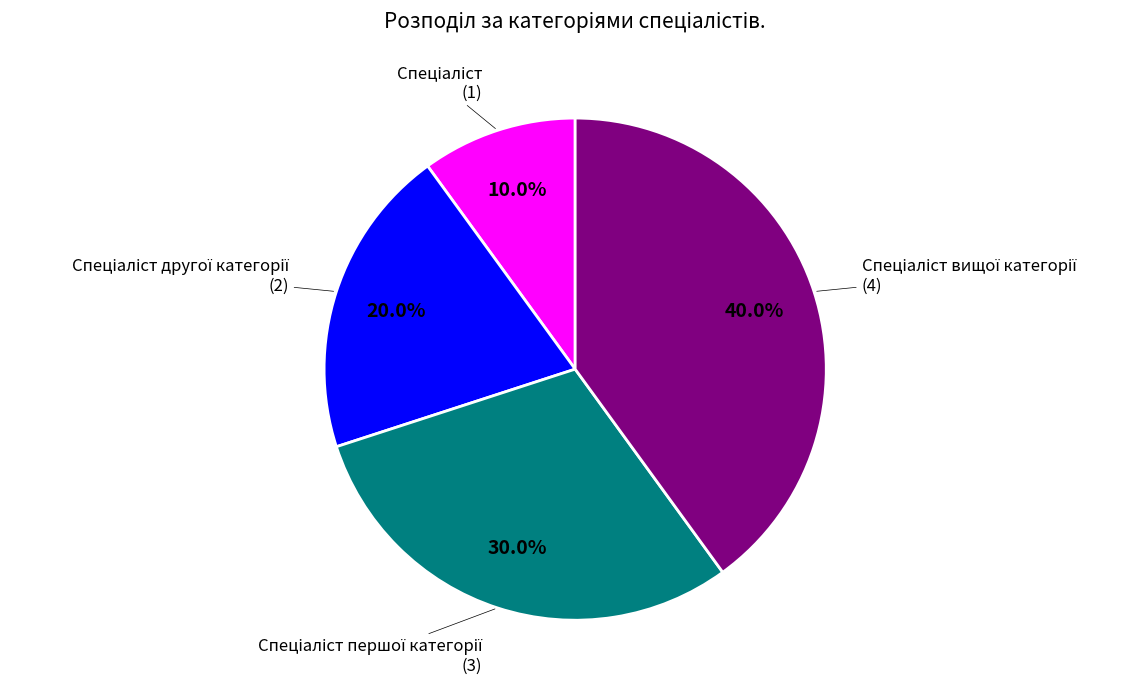

Is there any slice that represents more than half of the pie?

No